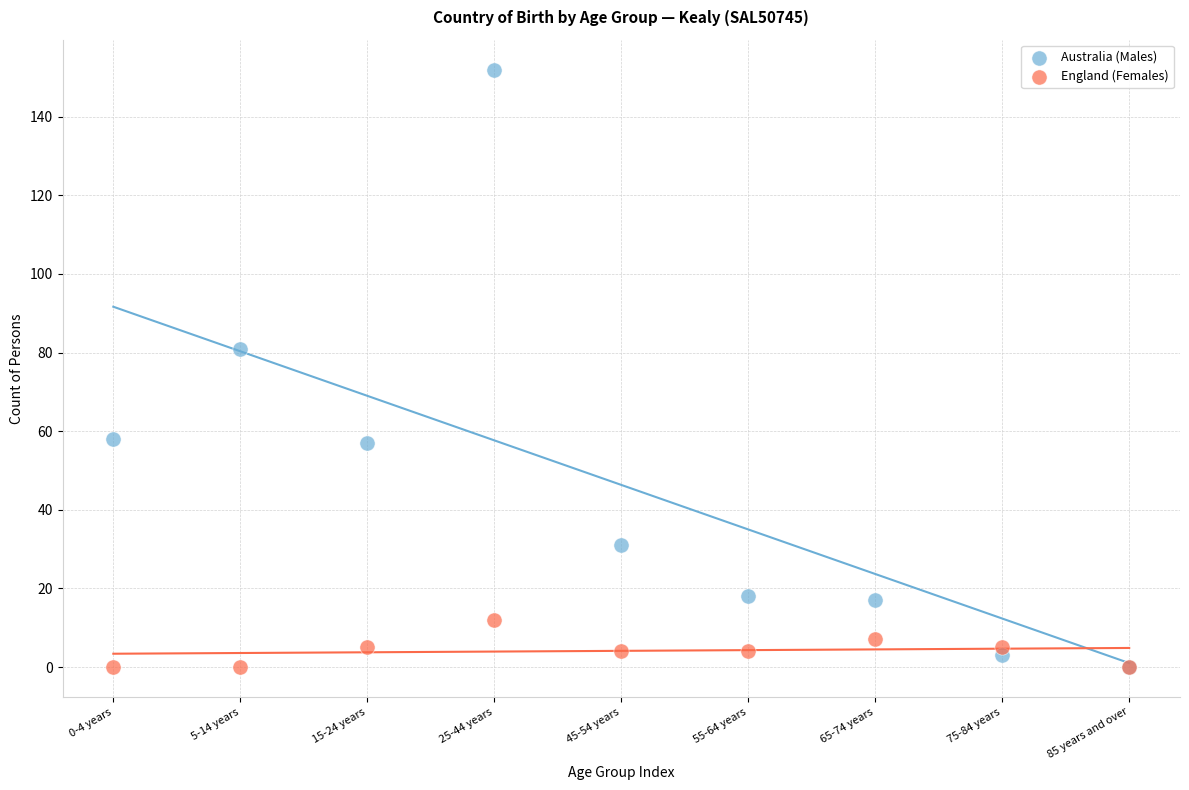

What are all the series names shown in the legend?

Australia (Males), England (Females)